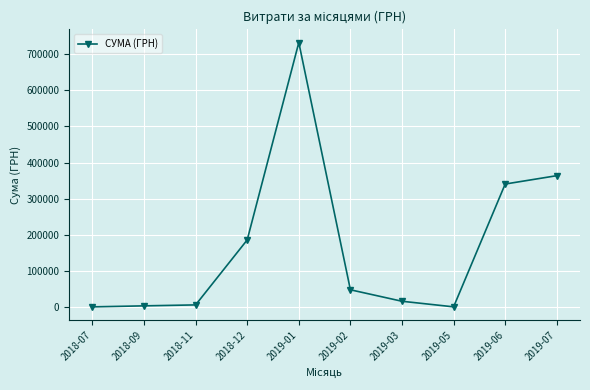

What is the label of the 1st point from the right?

2019-07